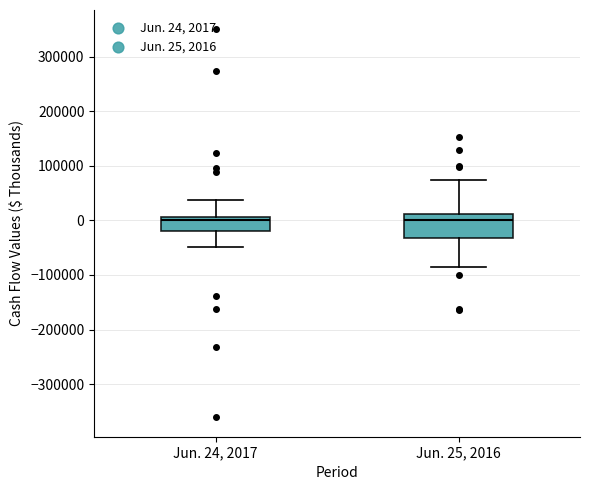

Reading left to right, read every box against the y-axis: the position of its median line, the range the box covers, and the ends of its whiskers. The values are not printed on the chart, so give them approximately, as read against the axis.

Jun. 24, 2017: median 0, box -20000 to 10000, whiskers -50000 to 40000
Jun. 25, 2016: median 0, box -30000 to 10000, whiskers -80000 to 70000